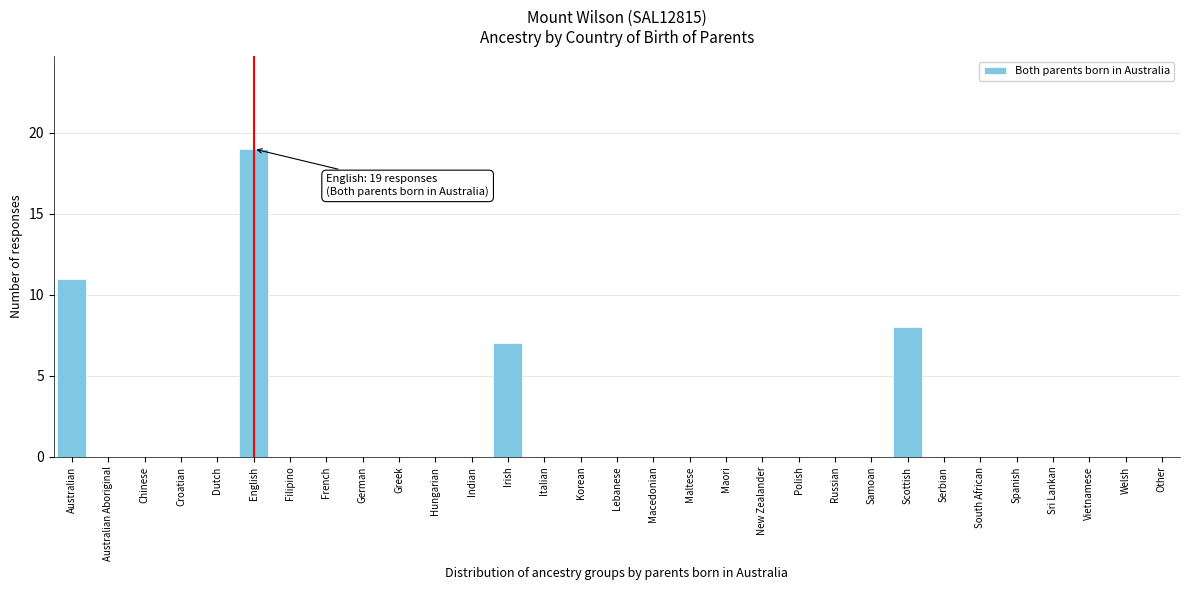

Where is the data nearest to the value 9?

Scottish